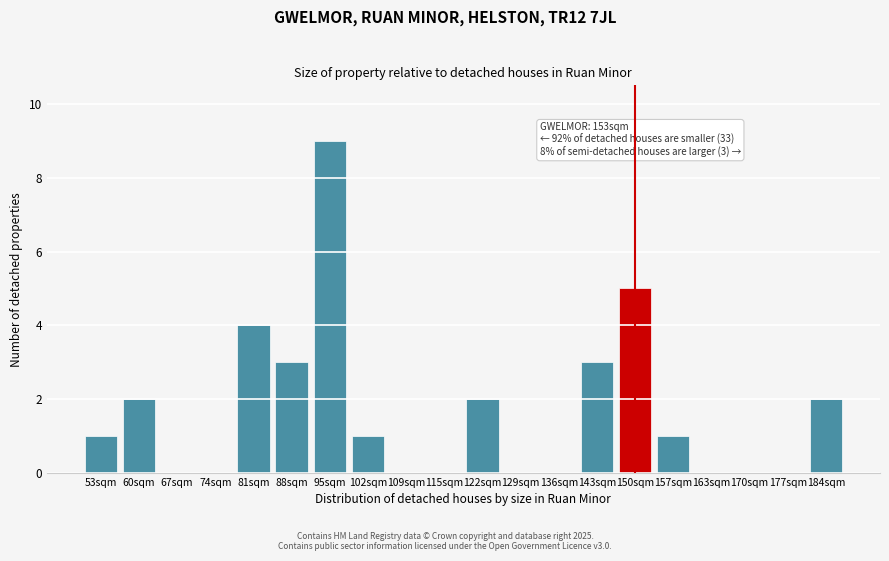

Reading left to right, list all the values displayed in this chart.

53sqm=1	60sqm=2	67sqm=0	74sqm=0	81sqm=4	88sqm=3	95sqm=9	102sqm=1	109sqm=0	115sqm=0	122sqm=2	129sqm=0	136sqm=0	143sqm=3	150sqm=5	157sqm=1	163sqm=0	170sqm=0	177sqm=0	184sqm=2